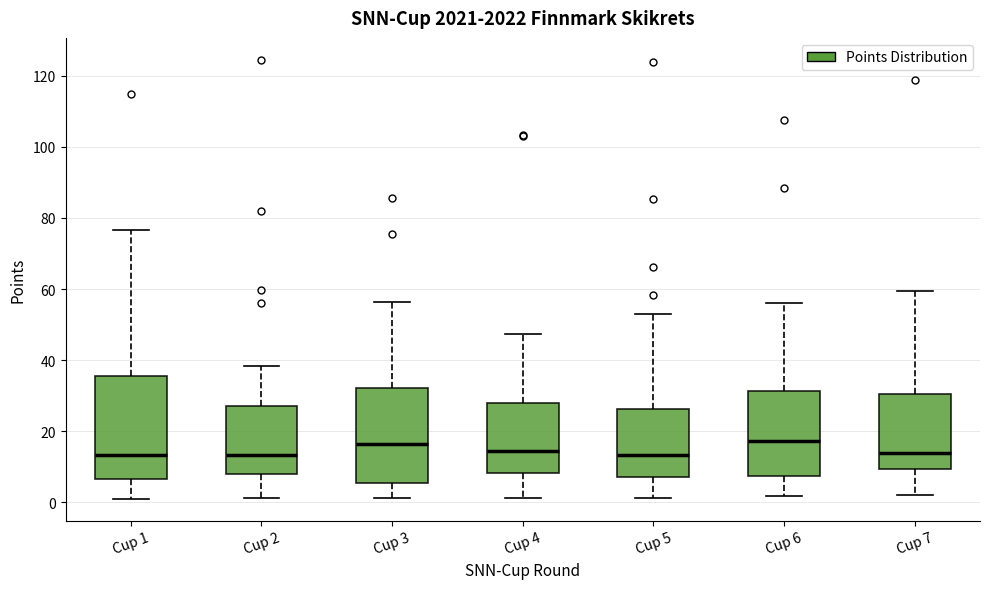

Reading left to right, transcribe this box plot: for each box, give where its median line is, the range the box spans, and where its two whiskers end, as read against the y-axis. The values are not printed on the chart, so give them approximately, as read against the axis.

Cup 1: median 14, box 6 to 36, whiskers 0 to 76
Cup 2: median 14, box 8 to 26, whiskers 2 to 38
Cup 3: median 16, box 6 to 32, whiskers 2 to 56
Cup 4: median 14, box 8 to 28, whiskers 2 to 48
Cup 5: median 14, box 8 to 26, whiskers 2 to 52
Cup 6: median 18, box 8 to 32, whiskers 2 to 56
Cup 7: median 14, box 10 to 30, whiskers 2 to 60